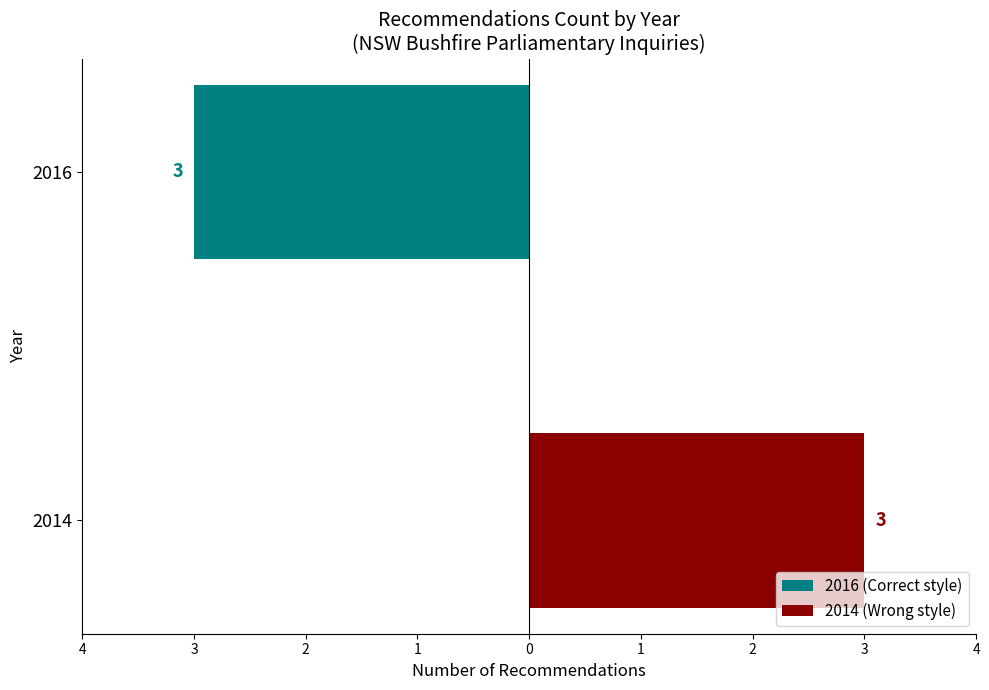

What are all the series names shown in the legend?

2016 (Correct style), 2014 (Wrong style)